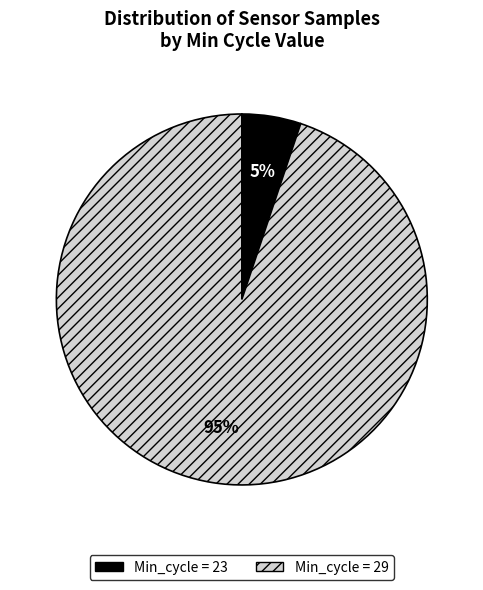

What is the smallest slice in the pie chart?

Min_cycle = 23